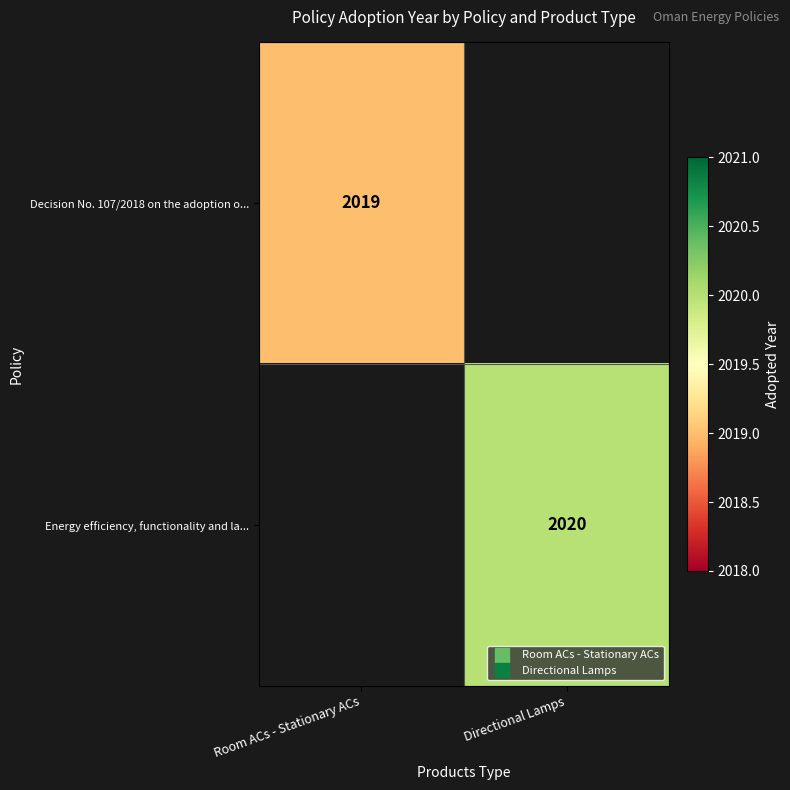

The value of Energy efficiency, functionality and la... at Directional Lamps is 2020.0. True or false?

True